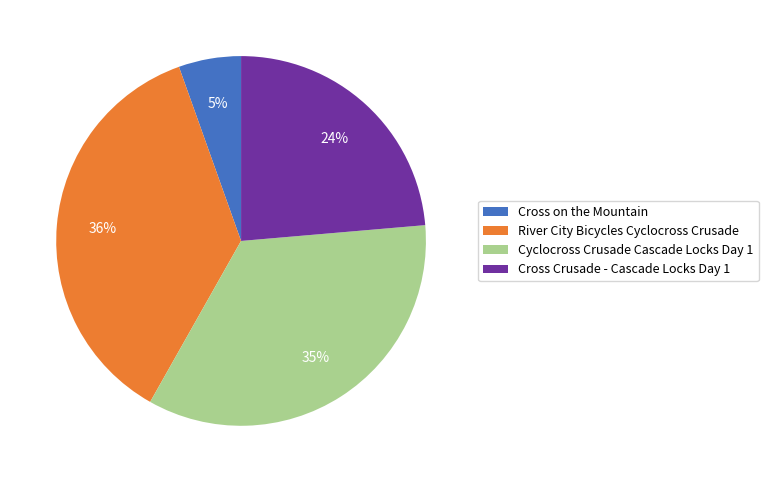

Combined, do River City Bicycles Cyclocross Crusade and Cyclocross Crusade Cascade Locks Day 1 account for over 50%?

Yes